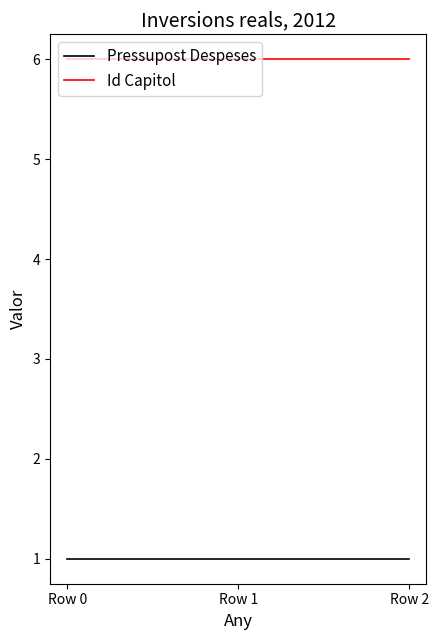

What is the greatest value displayed?

6